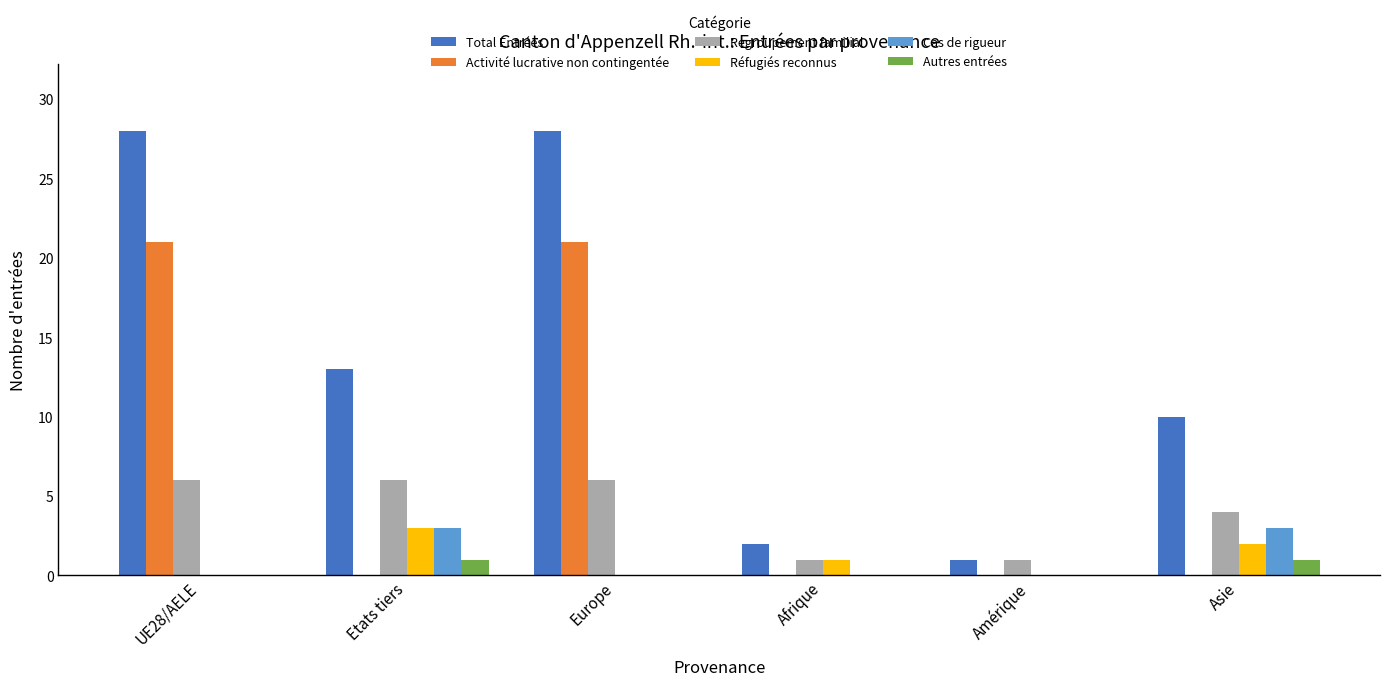

How many groups of bars are there?

6